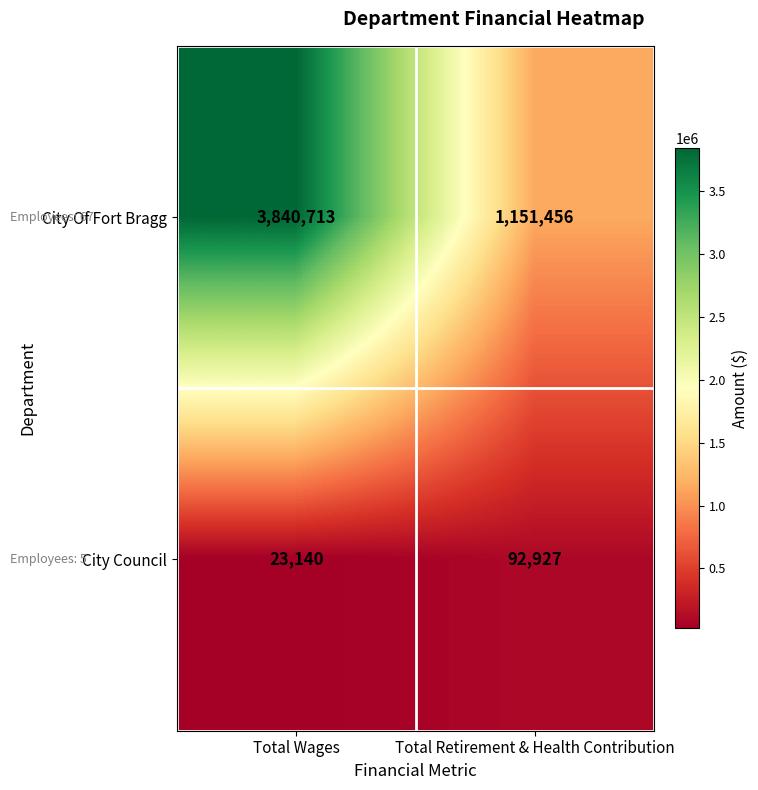

Rank the series at Total Wages from lowest to highest value.

City Council, City Of Fort Bragg